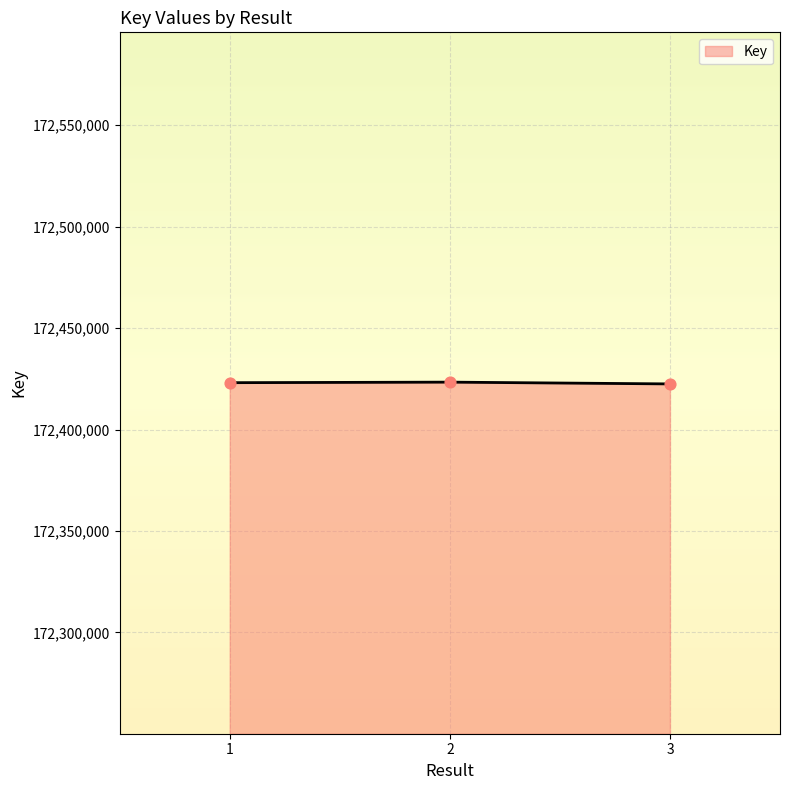

What is the ratio of the value at 2 to the value at 3?

1.0